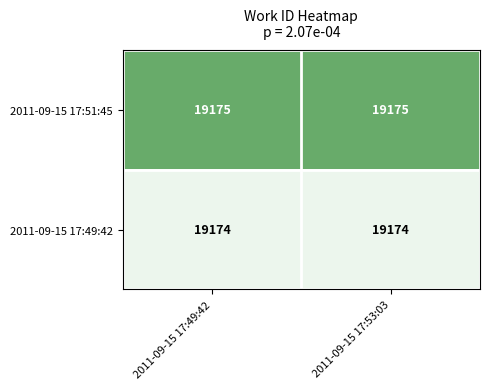

What is the average value of the 2011-09-15 17:51:45 series?

19175